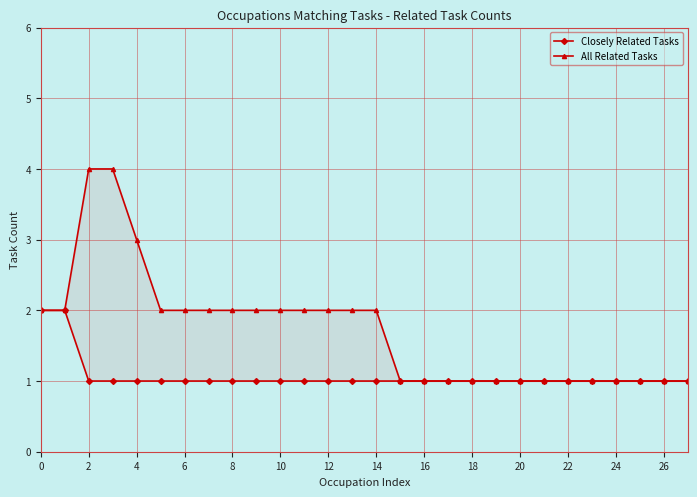

True or false: All Related Tasks has more than 2 interior local peaks.

False